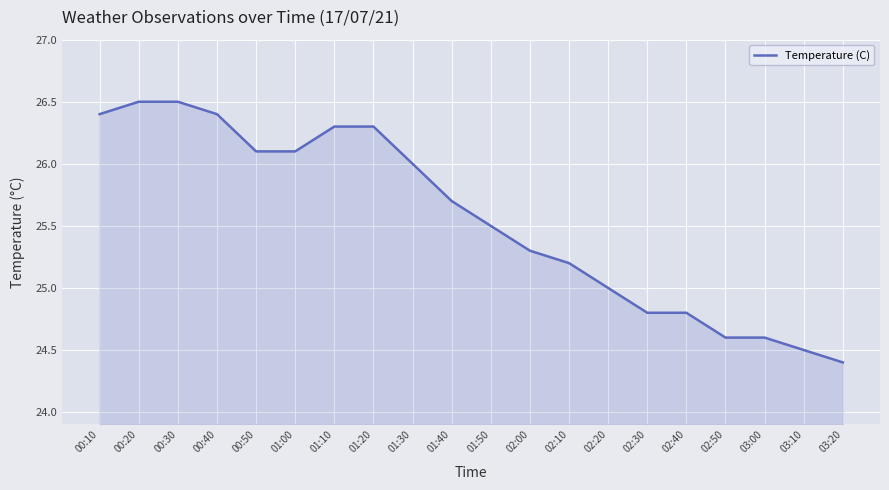

What position from the left is 00:50?

5